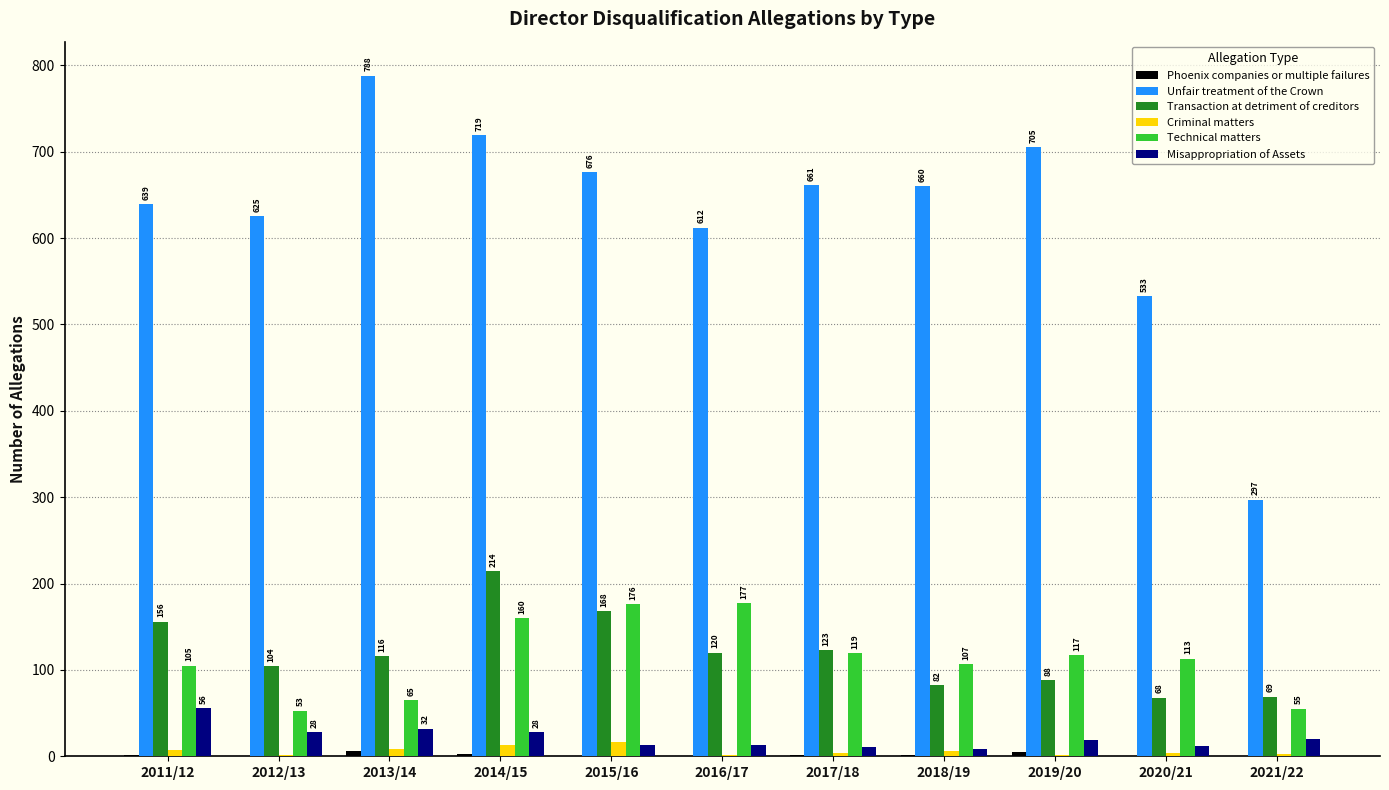

The Technical matters series shows 160 at 2014/15. True or false?

True